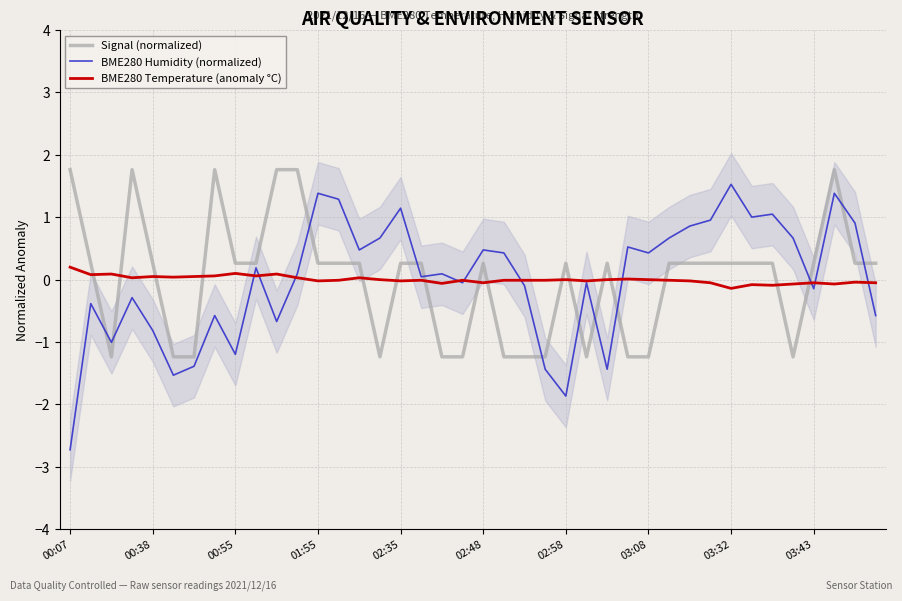

How many times do Signal (normalized) and BME280 Temperature (anomaly °C) cross each other?

16